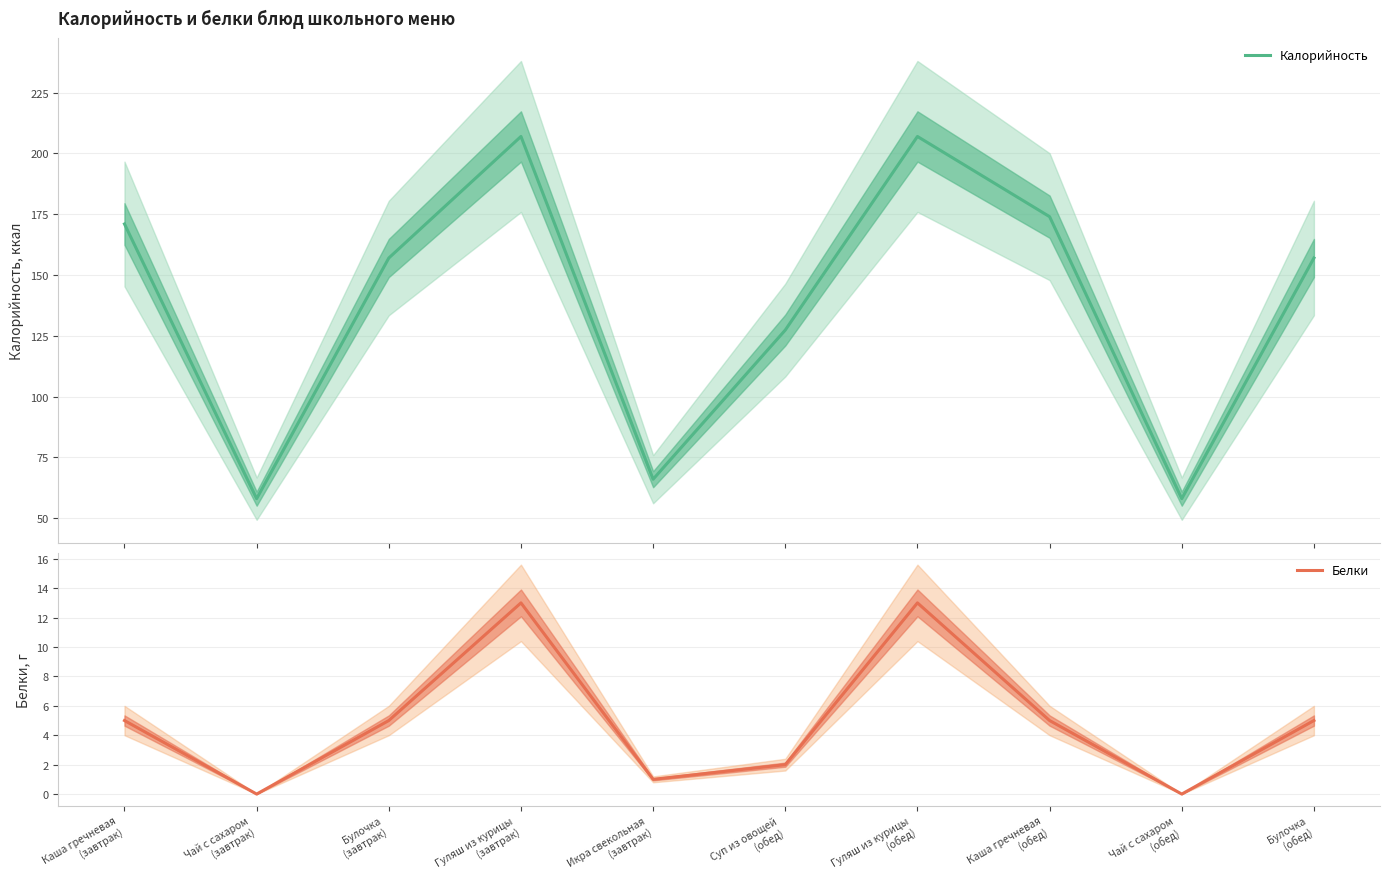

What is the value of the Белки point at the 5th from the left?

1.0